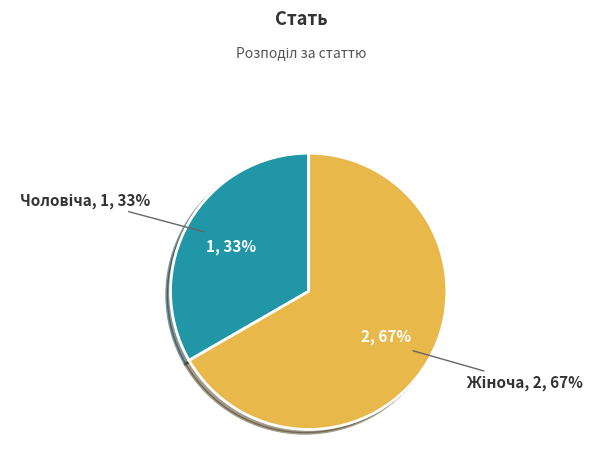

What is the change in value from Чоловіча to Жіноча?

+1